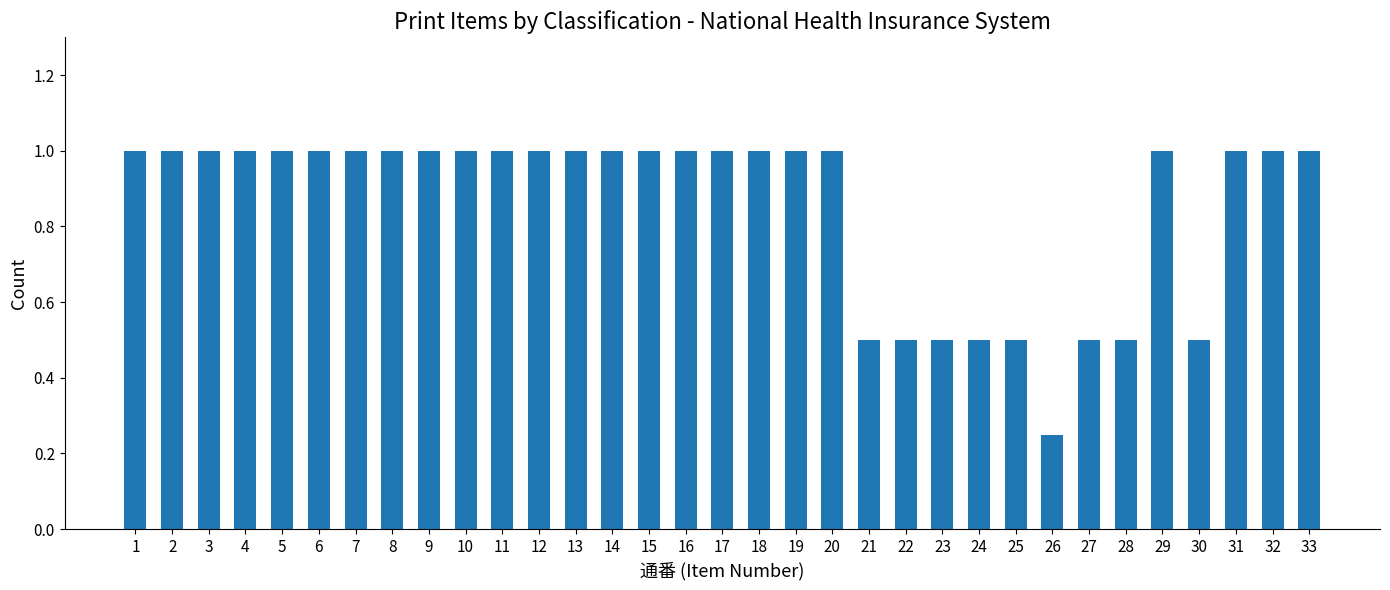

What is the difference between the second highest and second lowest values?

0.5